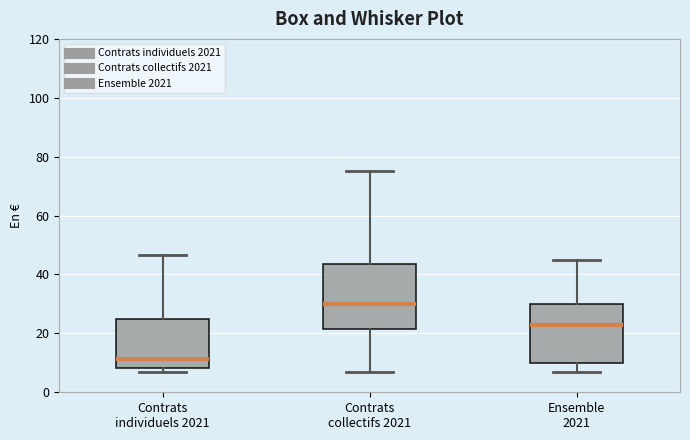

Reading left to right, read every box against the y-axis: the position of its median line, the range the box covers, and the ends of its whiskers. The values are not printed on the chart, so give them approximately, as read against the axis.

Contrats individuels 2021: median 12, box 8 to 24, whiskers 6 to 46
Contrats collectifs 2021: median 30, box 22 to 44, whiskers 6 to 76
Ensemble 2021: median 22, box 10 to 30, whiskers 6 to 46